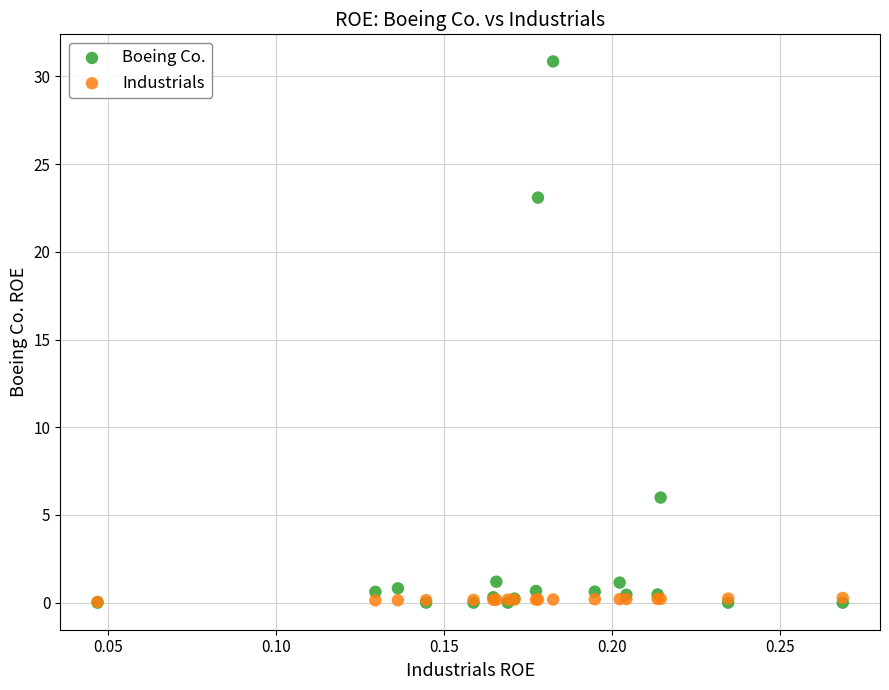

Across all series, what Y value is closest to 15?

23.1